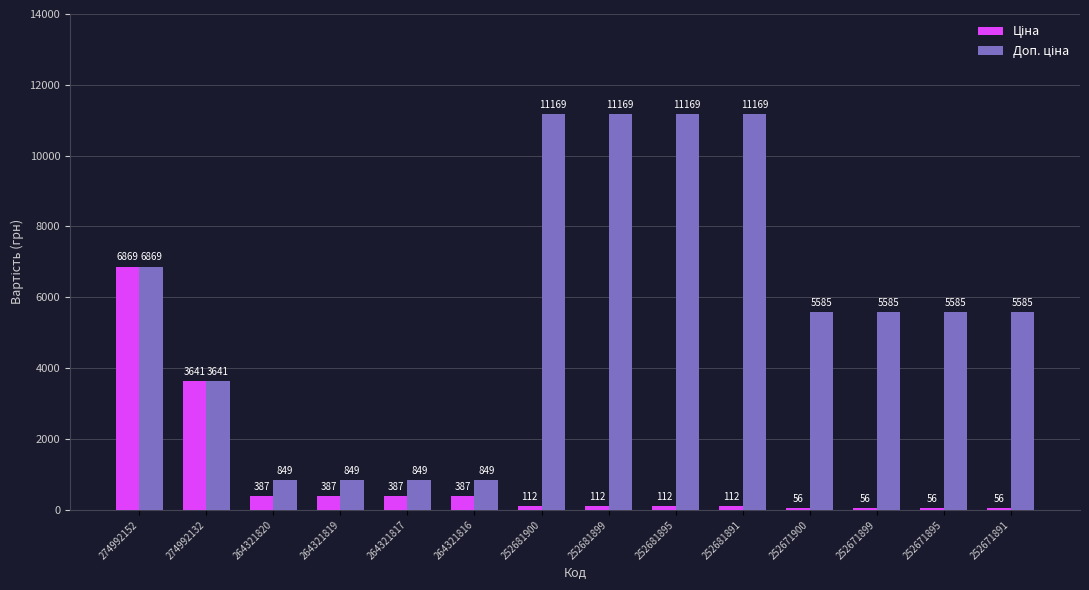

What is the smallest value displayed?

55.9